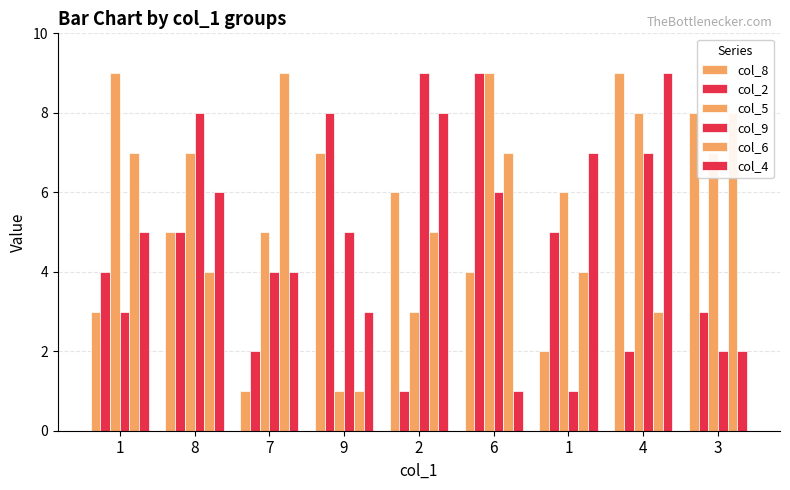

Are the bars horizontal?

No